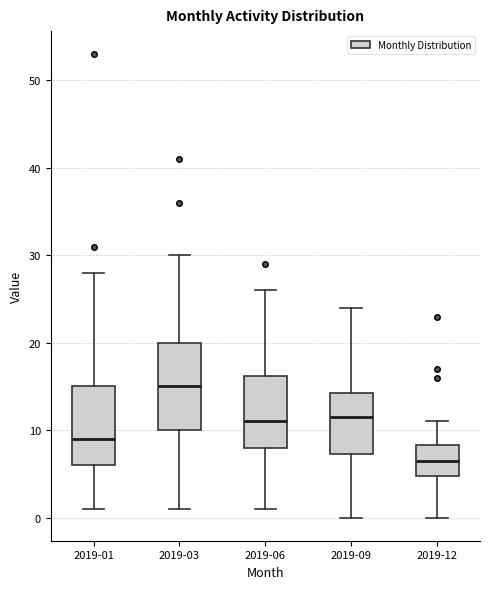

Which box has the highest median line?

2019-03